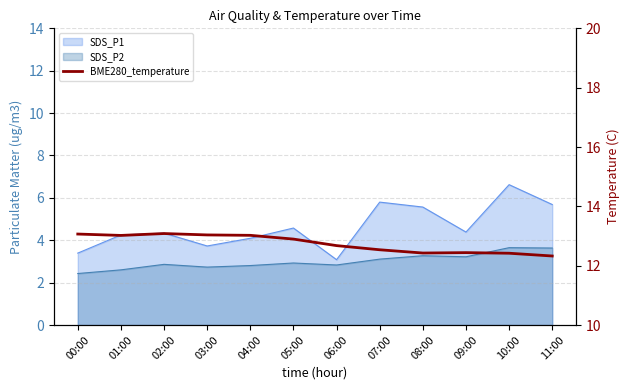

What is the value of the 2nd point from the left?

13.0